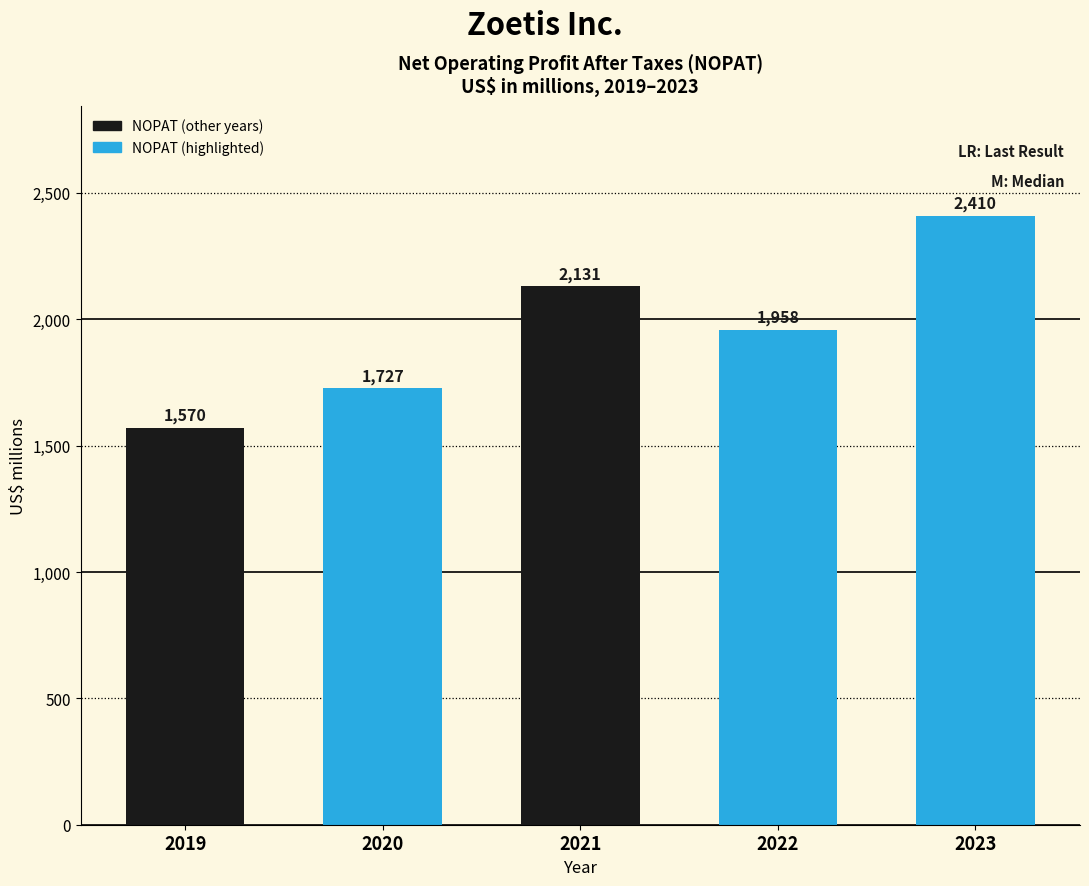

Reading left to right, what are all the values shown in this chart?

1570	1727	2131	1958	2410